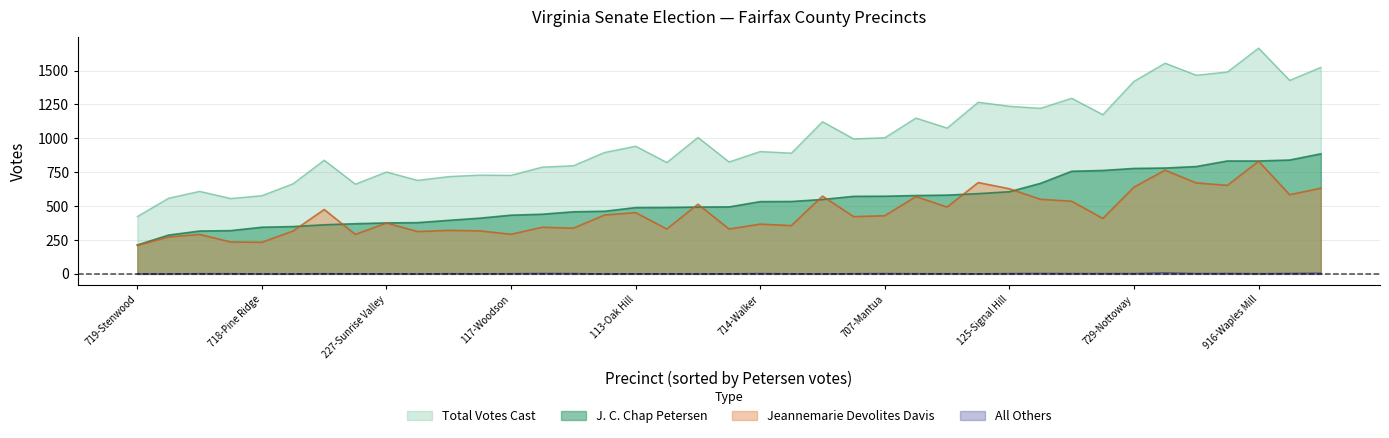

The value of total at 20 is 192. True or false?

False